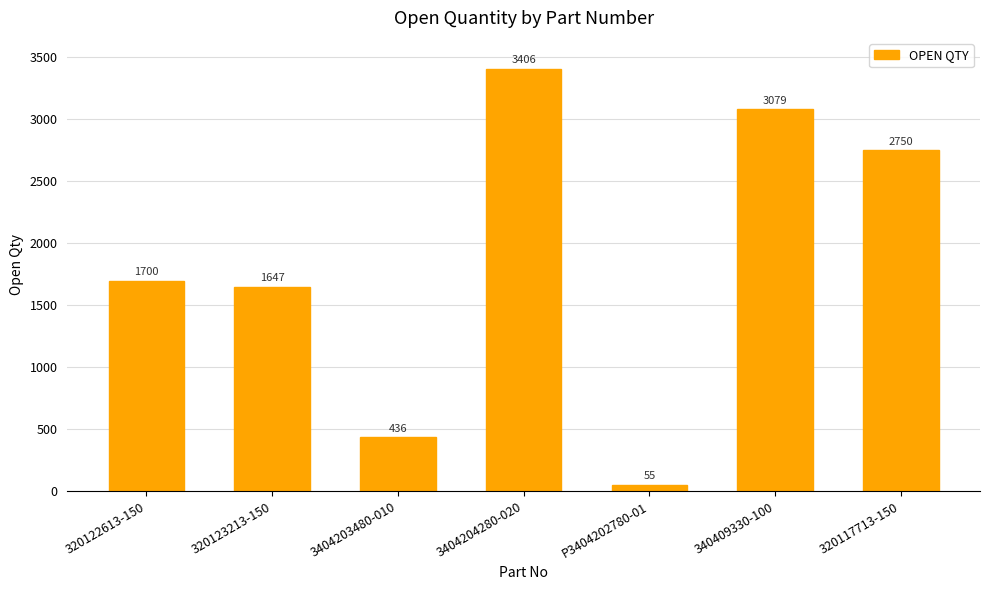

At which label is the value closest to 1730?

320122613-150